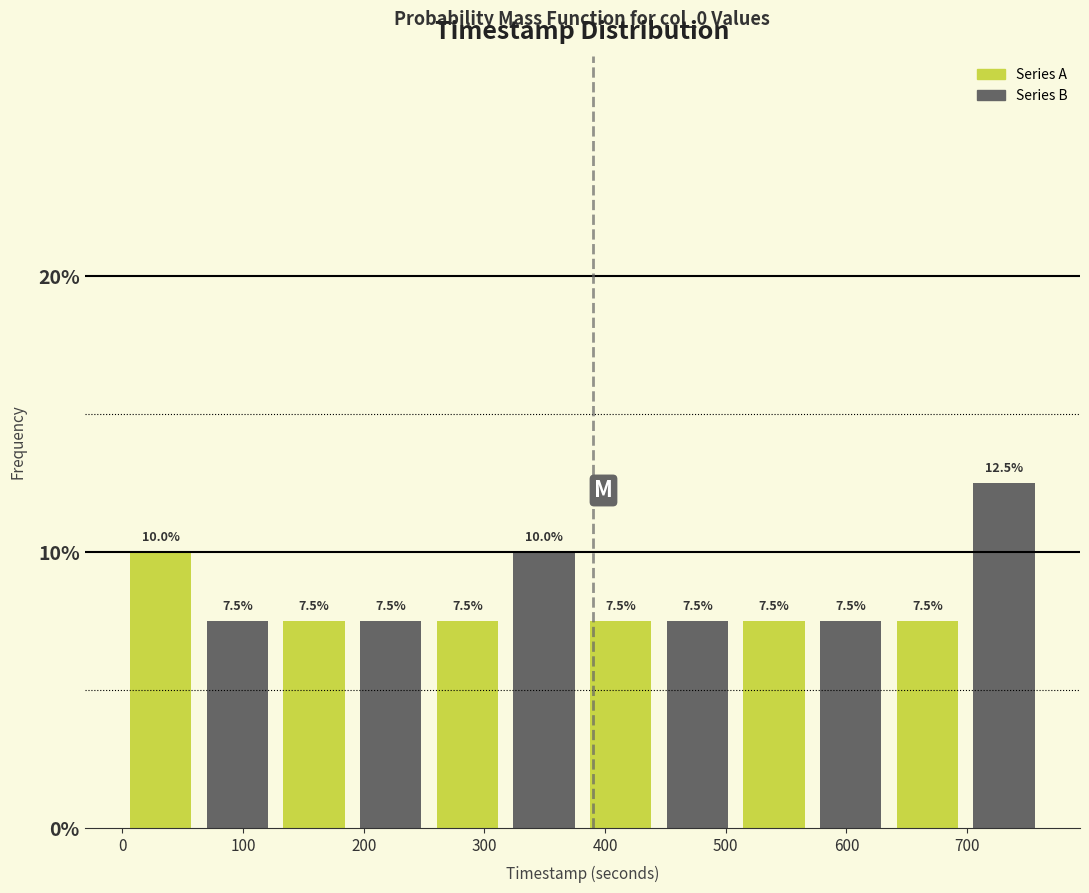

How tall is the bar that spans 640 to 700 on the x-axis? The bar edges are not printed on the chart, so give them approximately, as read against the axis.

7.5